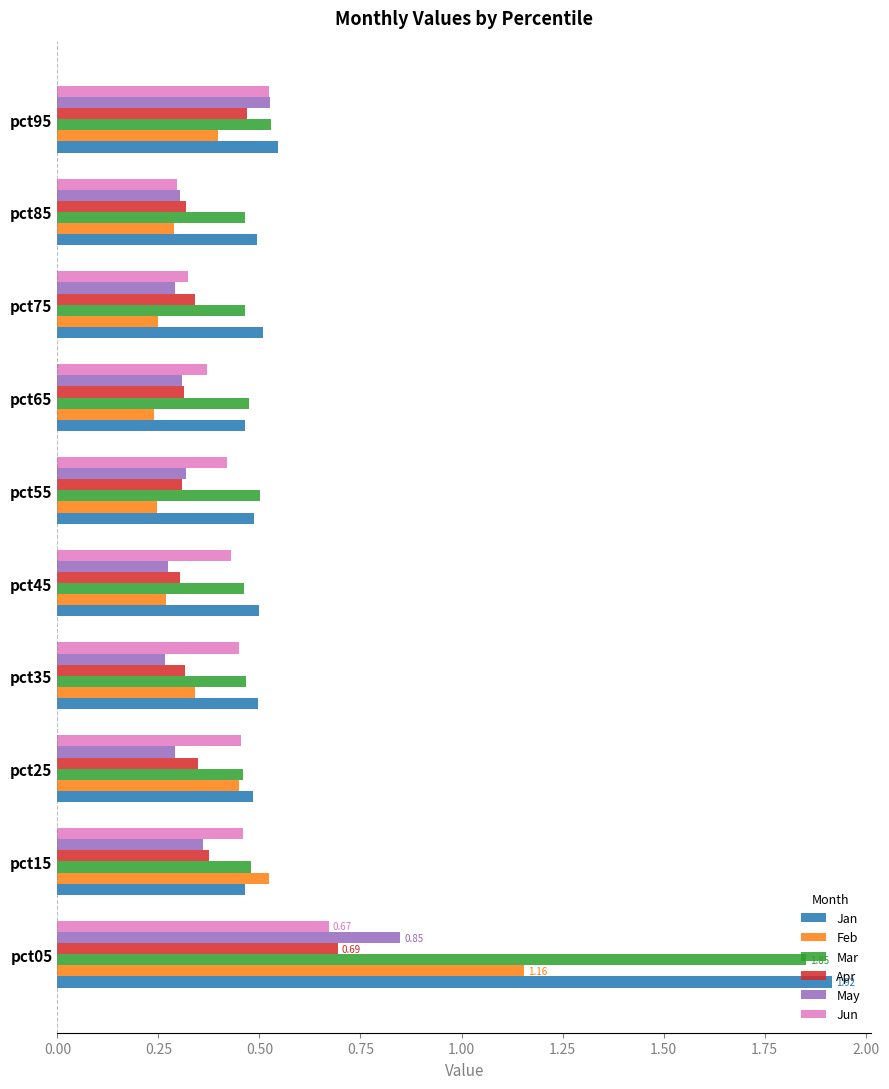

At how many categories does at least one series exceed 0?

10